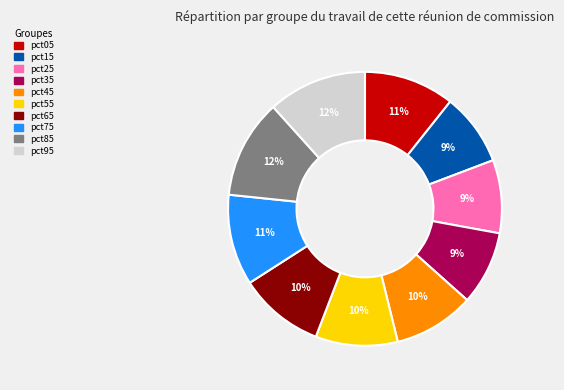

Does any single category account for the majority?

No